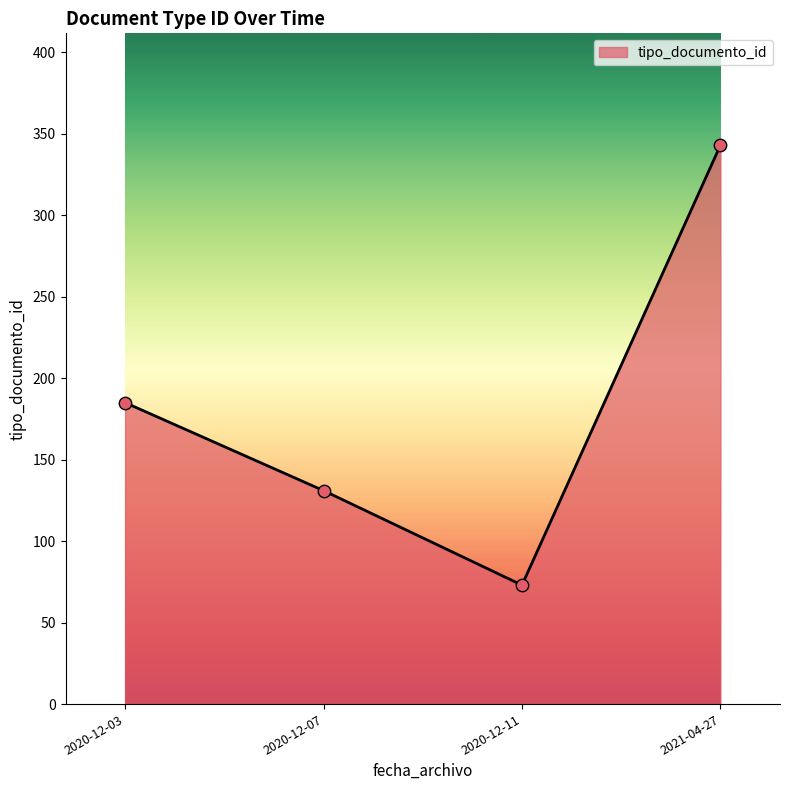

Which has a higher value, 2021-04-27 or 2020-12-07?

2021-04-27